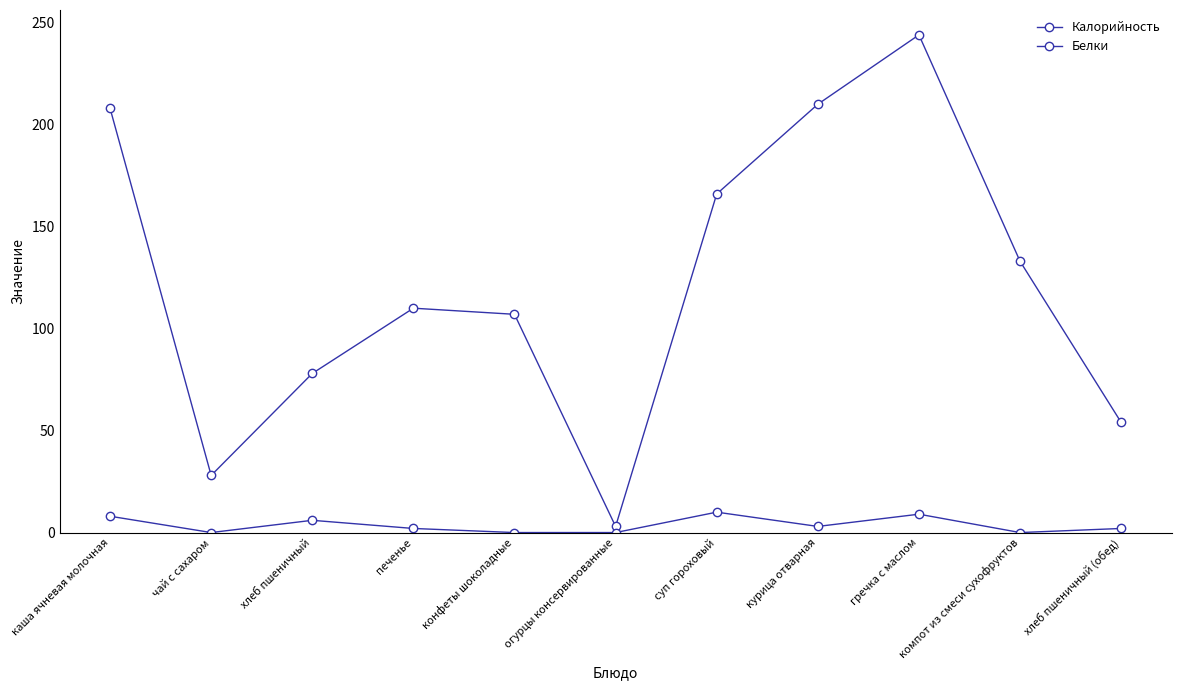

At which label is Калорийность closest to 123?

компот из смеси сухофруктов